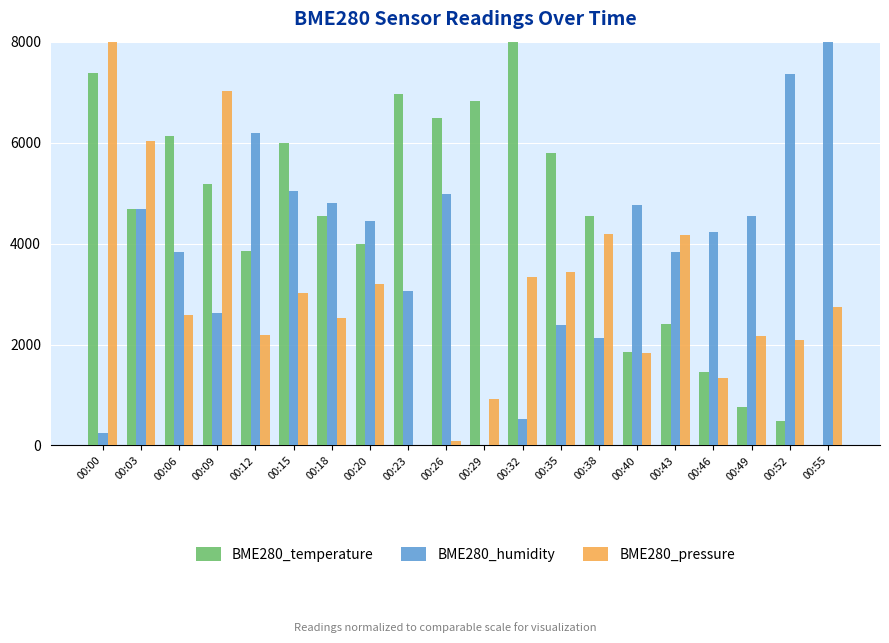

At which label does BME280_temperature reach its peak?

00:32